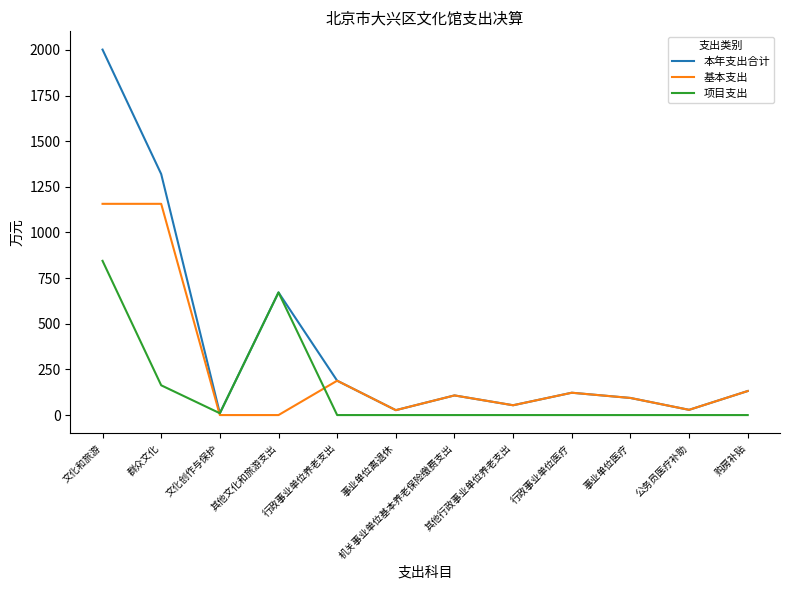

Where is 本年支出合计 nearest to the value 1005?

群众文化